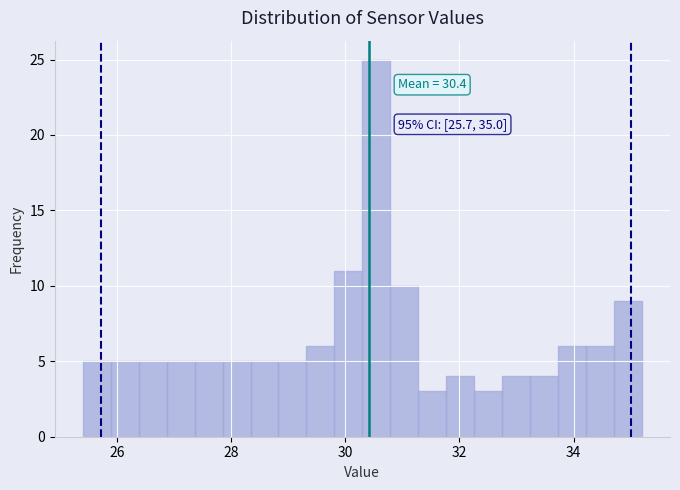

Read against the x-axis, roughly where is the centre of the tallest bar?

30.6